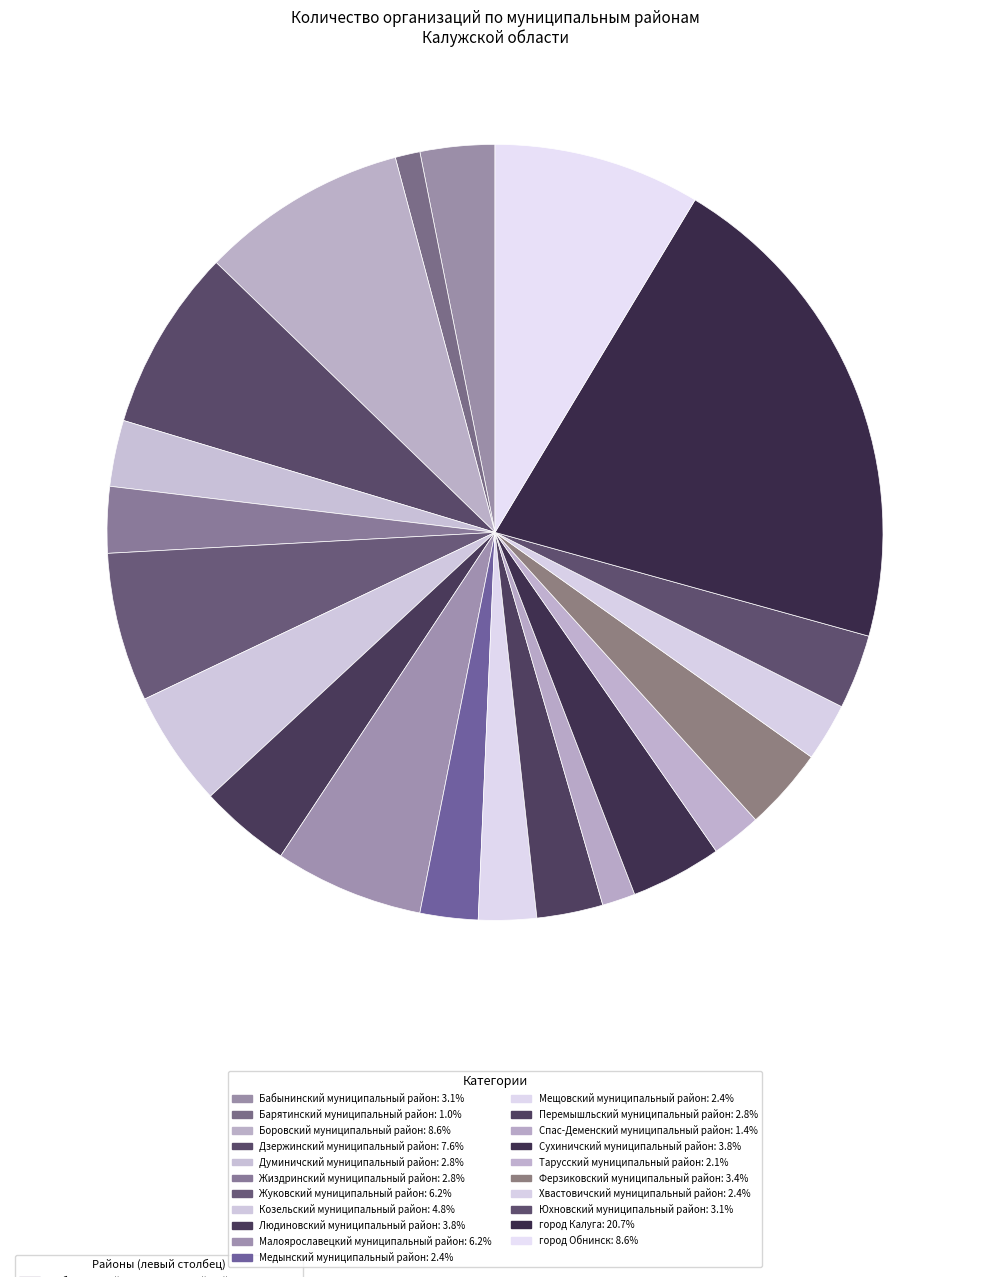

How many slices are in this pie chart?

21